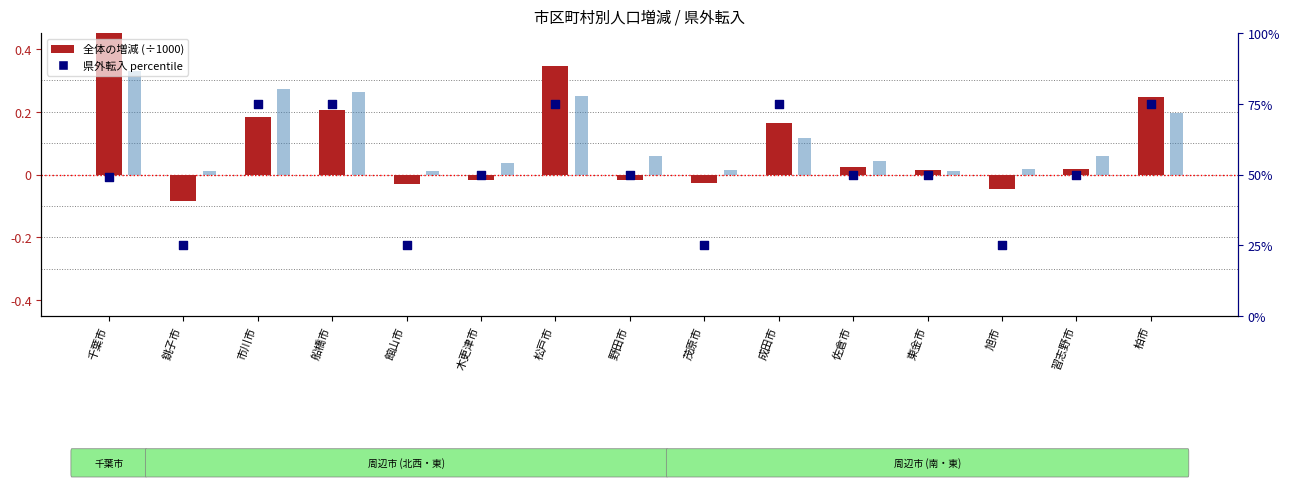

Is the value of 県外転入 (scaled) at 旭市 greater than the value of 全体の増減 (×1000) at 松戸市?

No